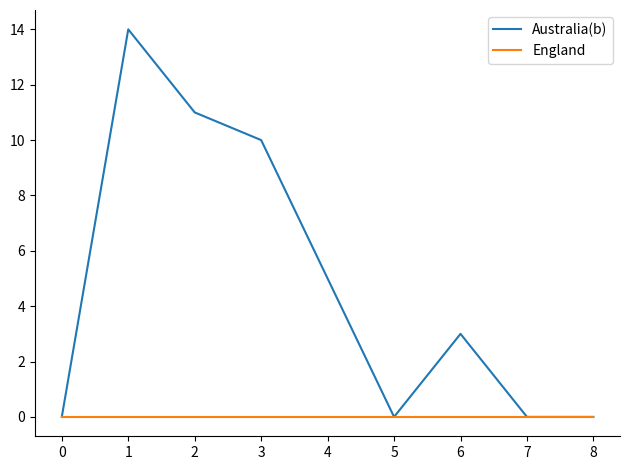

At how many categories does at least one series exceed 8?

3